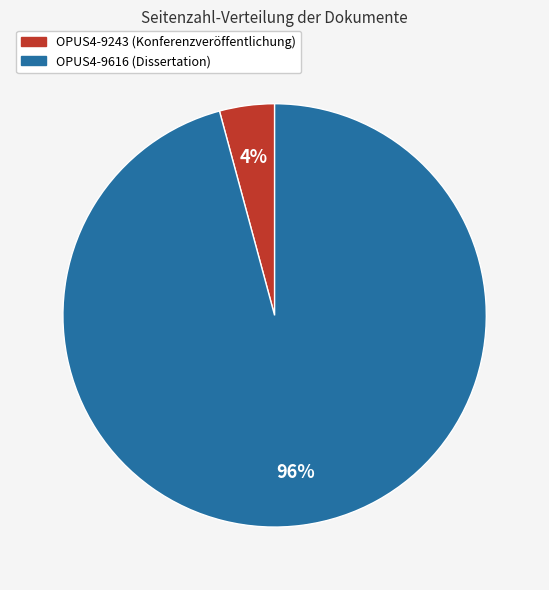

How many slices are in this pie chart?

2